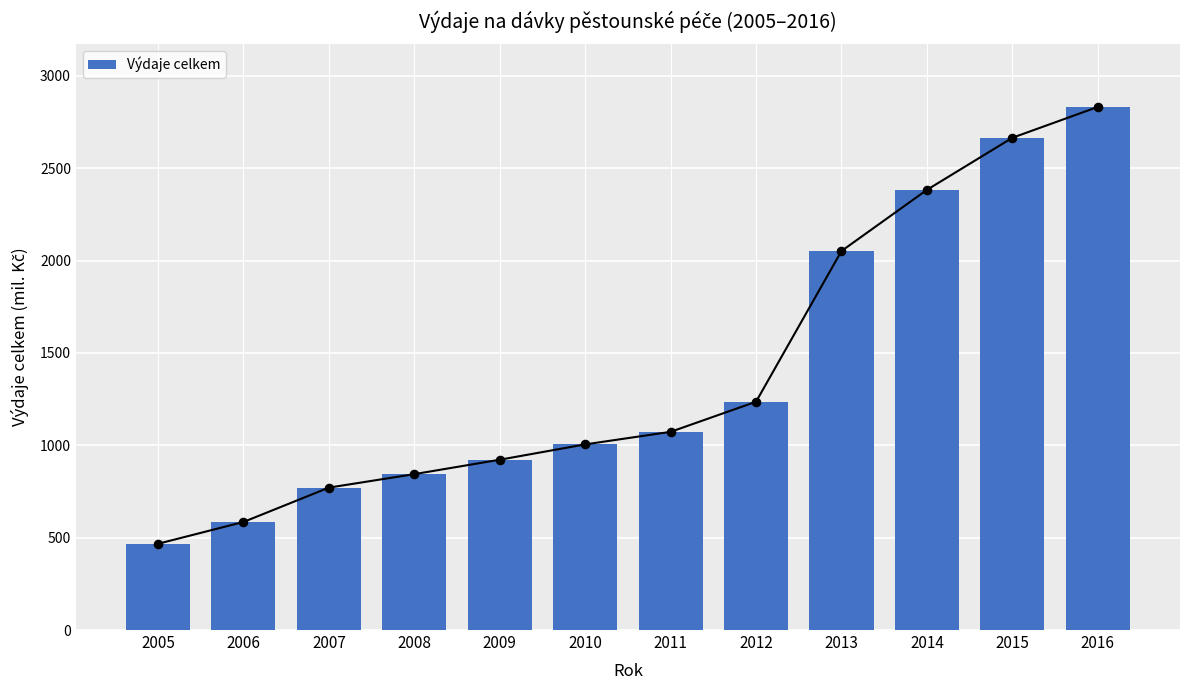

What is the change in value from 2012 to 2013?

+816